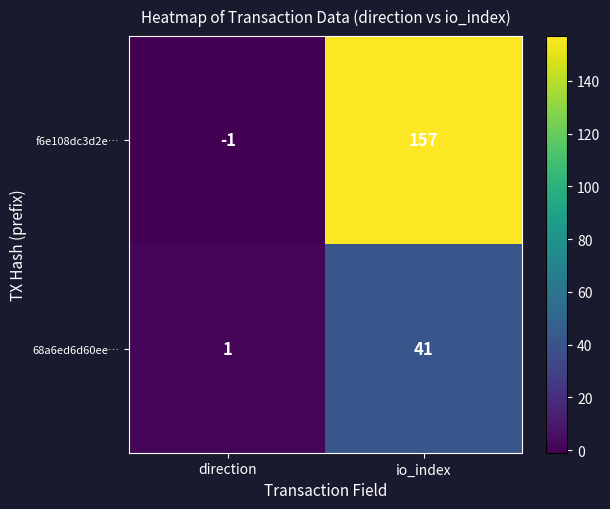

What is the maximum value shown in the chart?

157